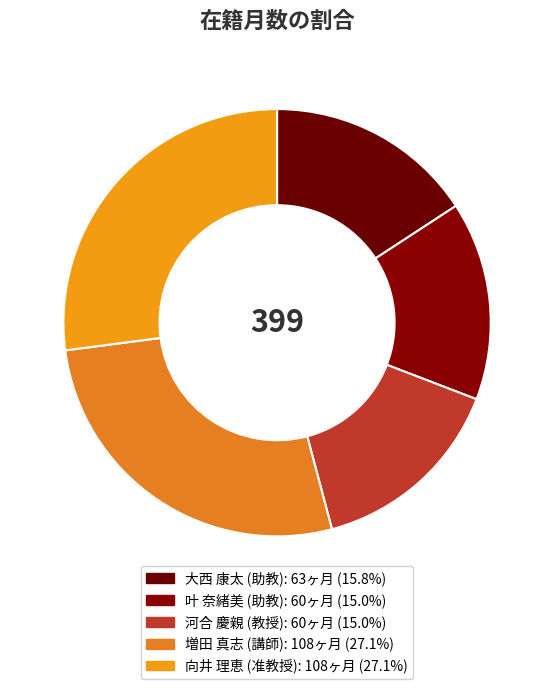

To the nearest percent, what is the combined percentage of 増田 真志 and 大西 康太?

43%